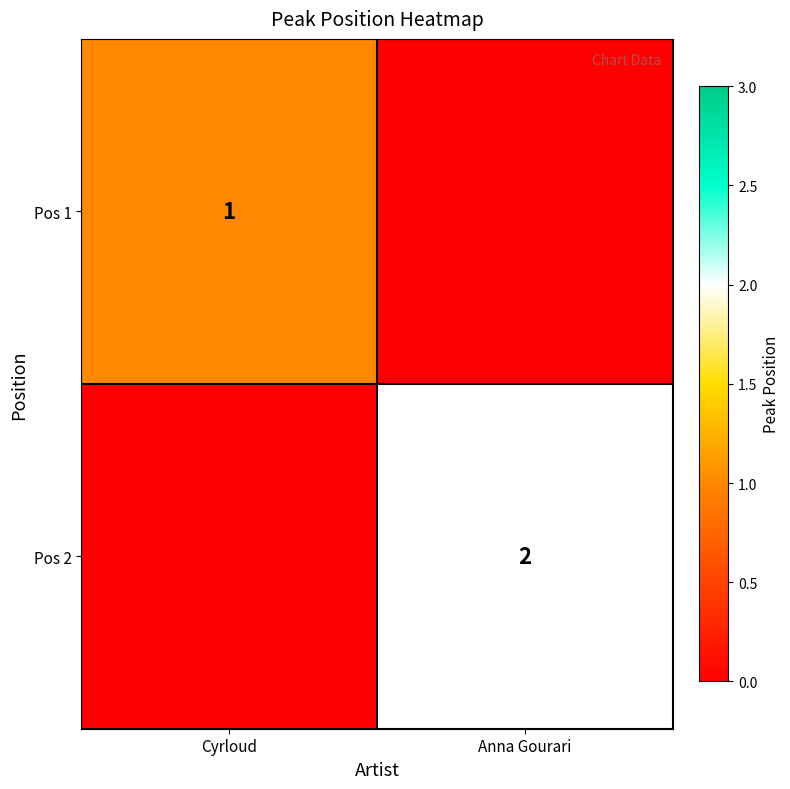

Is it true that Pos 2 equals 3 at Anna Gourari?

False